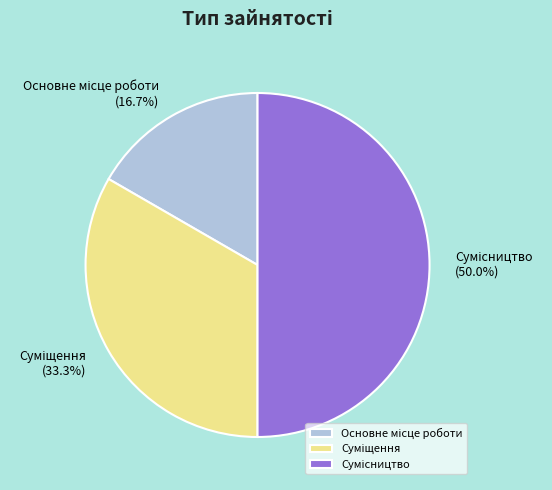

To the nearest percent, what is the difference between the largest and smallest slice percentages?

33%